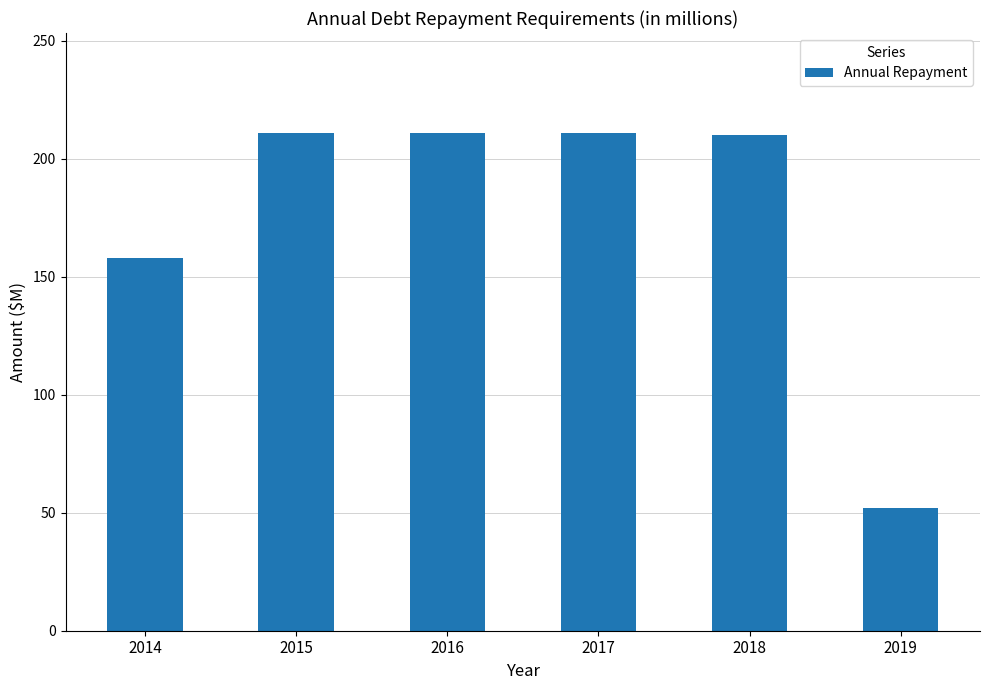

What is the ratio of the value at 2014 to the value at 2018?

0.8